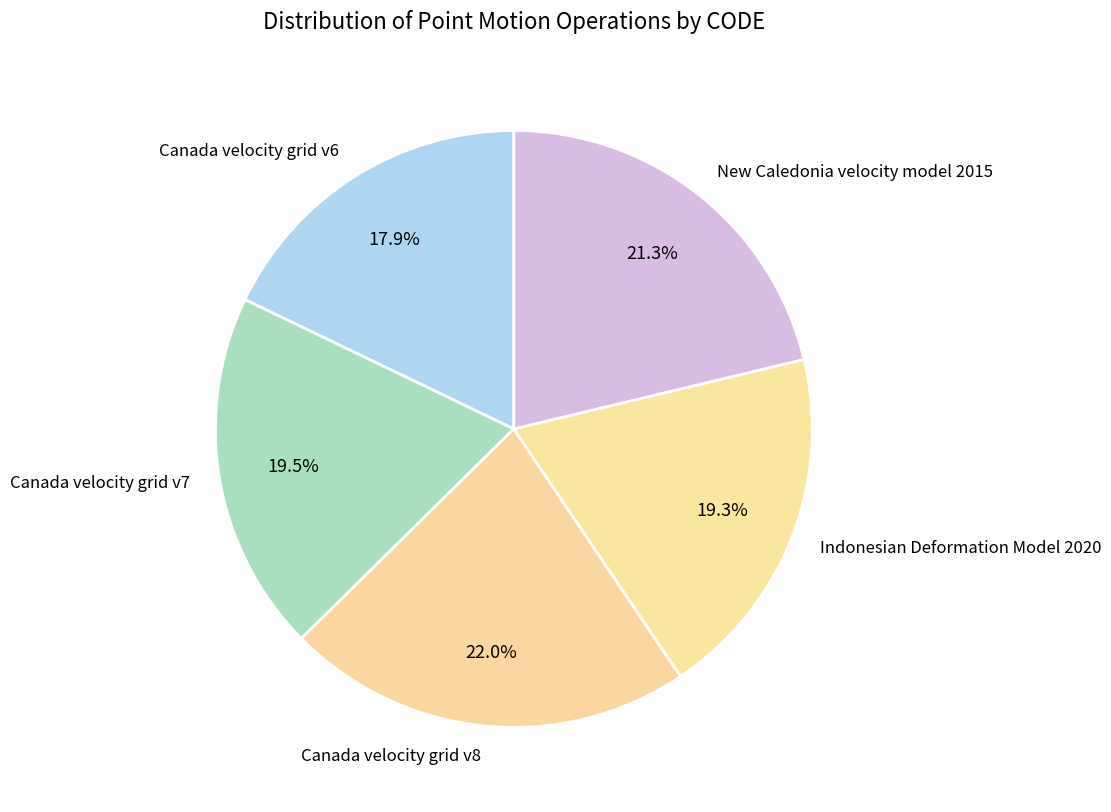

The Canada velocity grid v8 slice represents 12% of the pie. True or false?

False